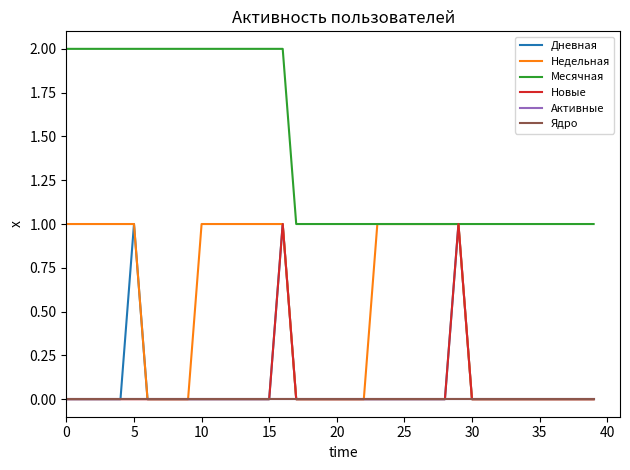

Is this an area chart (filled region under the line)?

No